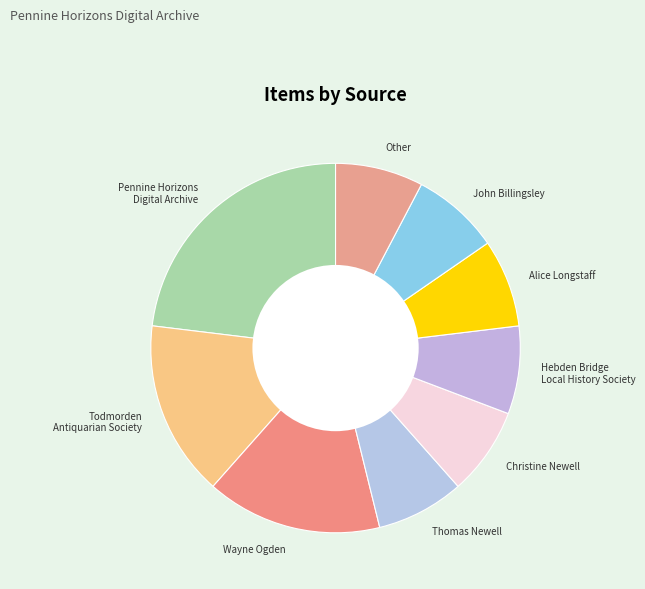

Which category has the biggest portion of the pie?

Pennine Horizons Digital Archive